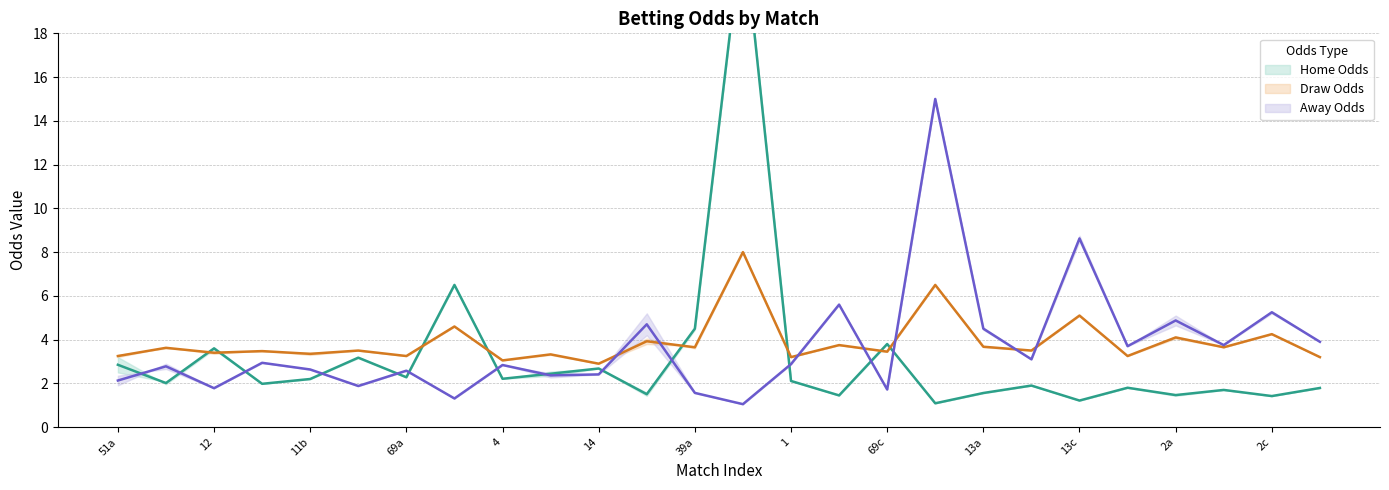

How many data points does each series have?

26